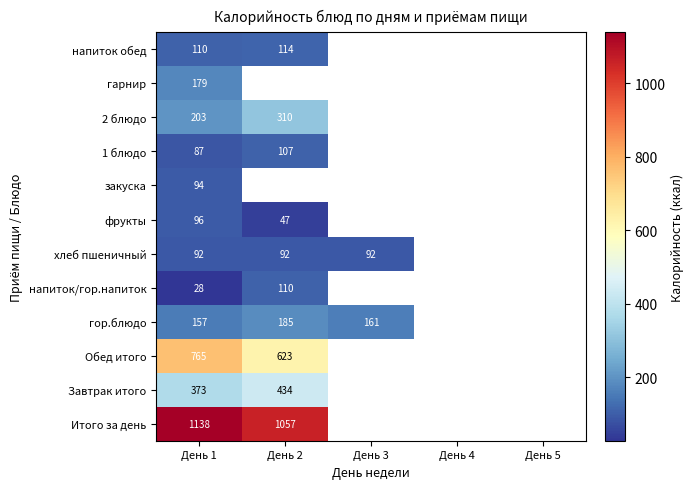

At День 1, list the series in order from largest to smallest.

Итого за день, Обед итого, Завтрак итого, 2 блюдо, гарнир, гор.блюдо, напиток обед, фрукты, закуска, хлеб пшеничный, 1 блюдо, напиток/гор.напиток